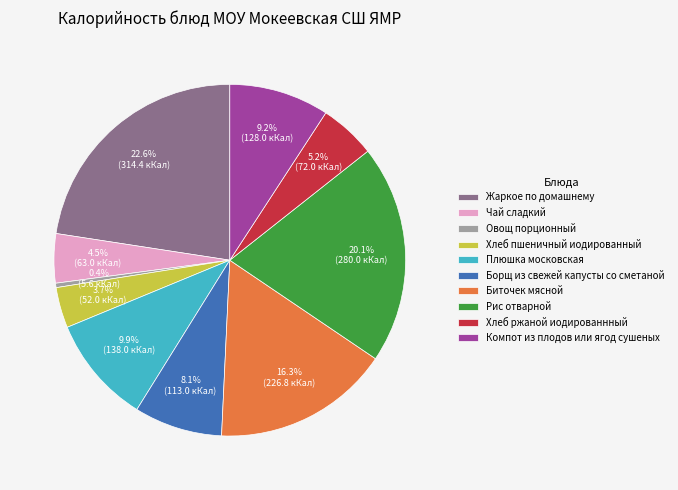

Approximately how many times larger is the value at Компот из плодов или ягод сушеных compared to Рис отварной?

0.5